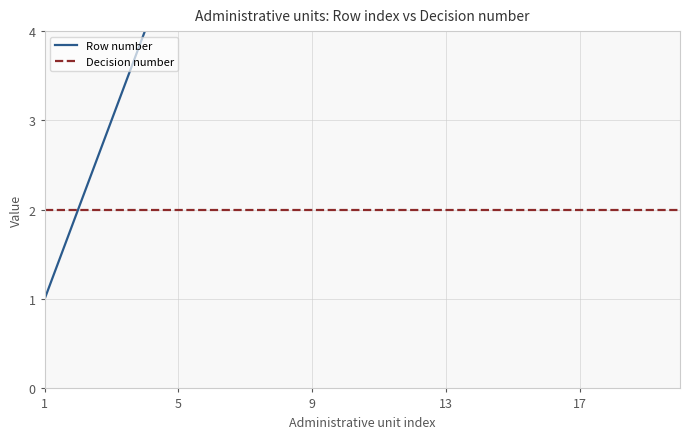

What is the maximum value for Row number?

20